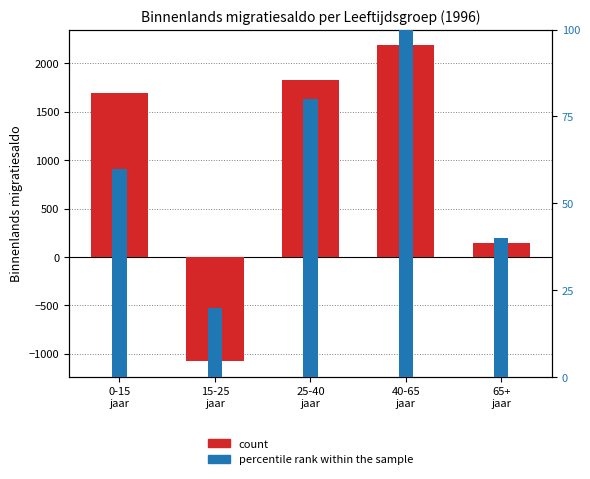

What is the sum of all count values?

4768